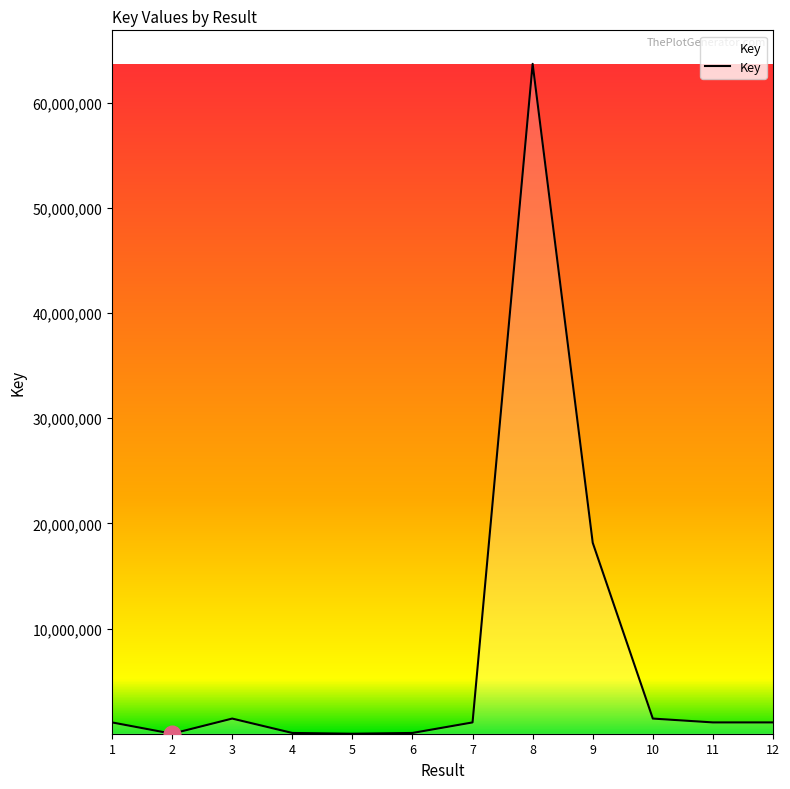

What is the difference between the maximum and minimum values?

63689122